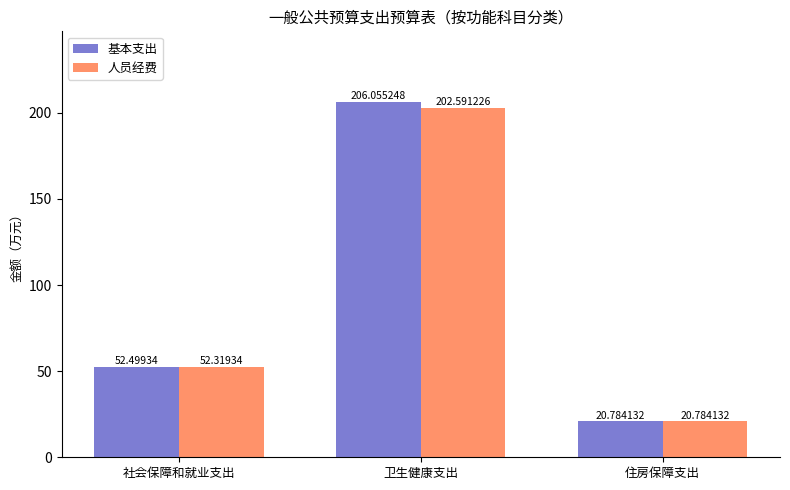

How many categories are shown in the chart?

3